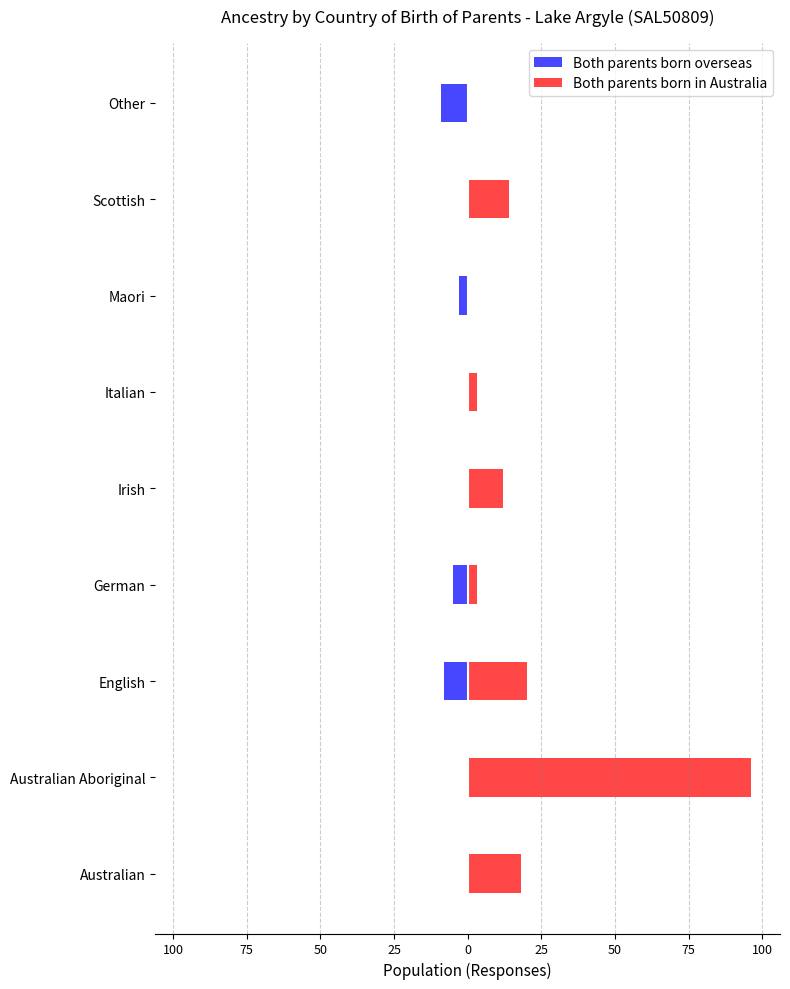

How many data points in Both parents born overseas are less than 0?

4